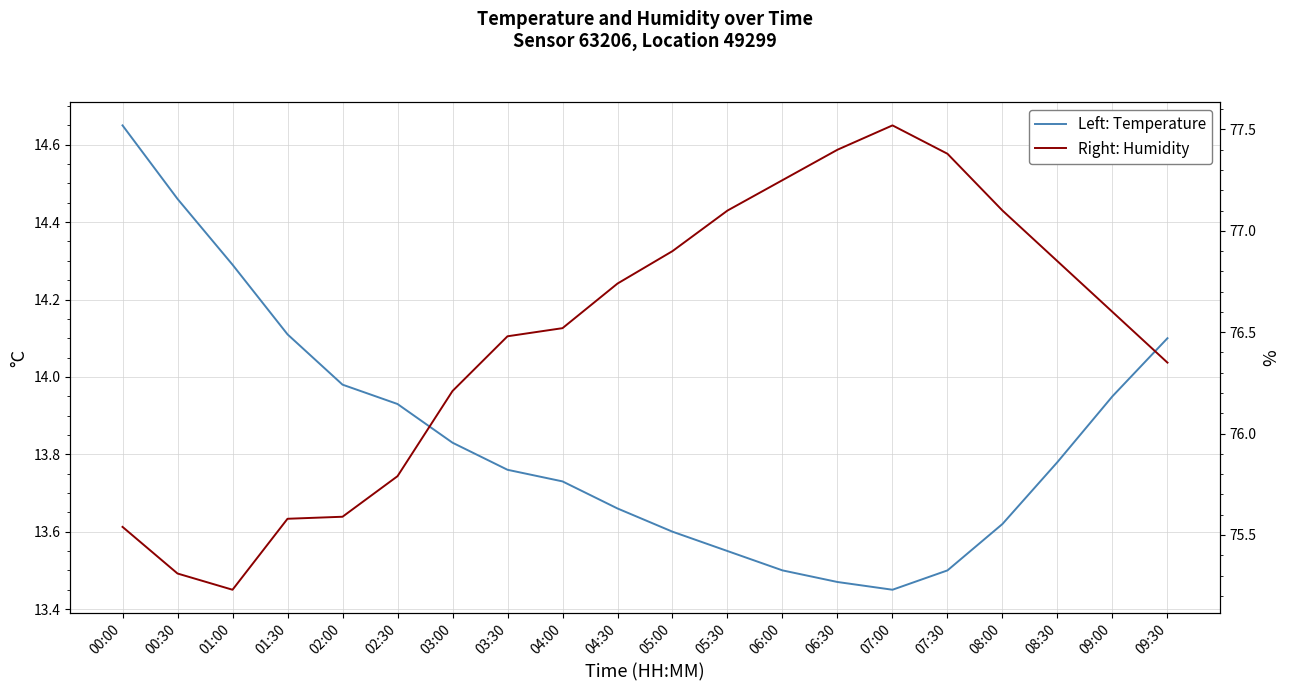

True or false: Right: Humidity and Left: Temperature intersect in this chart.

False